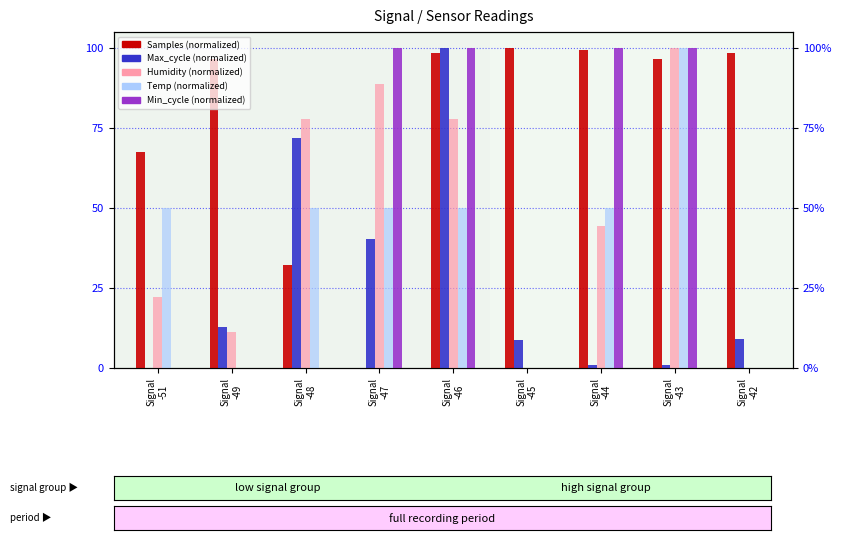

How many data points in Max_cycle are above 9?

5